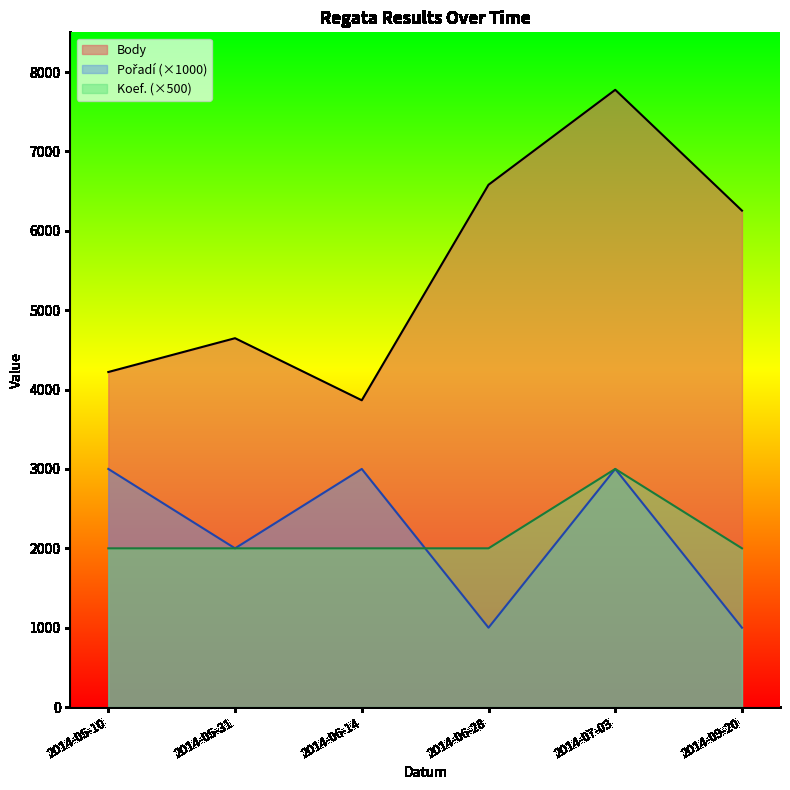

Rank the series by their maximum value, from lowest to highest.

Pořadí, Koef., Body